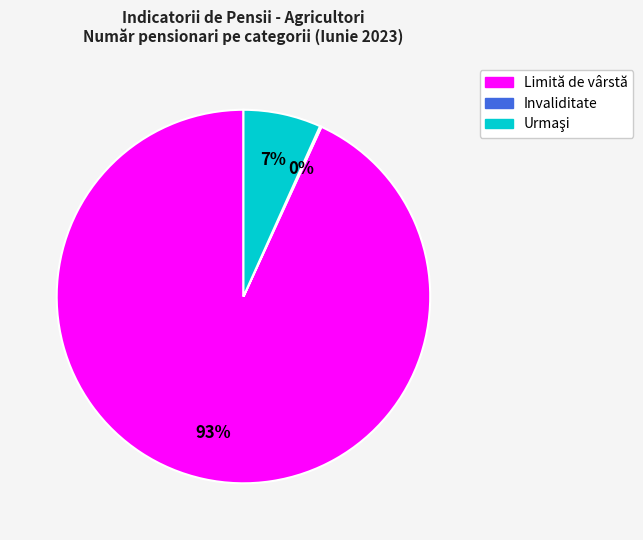

To the nearest percent, what is the difference between the largest and smallest slice percentages?

93%